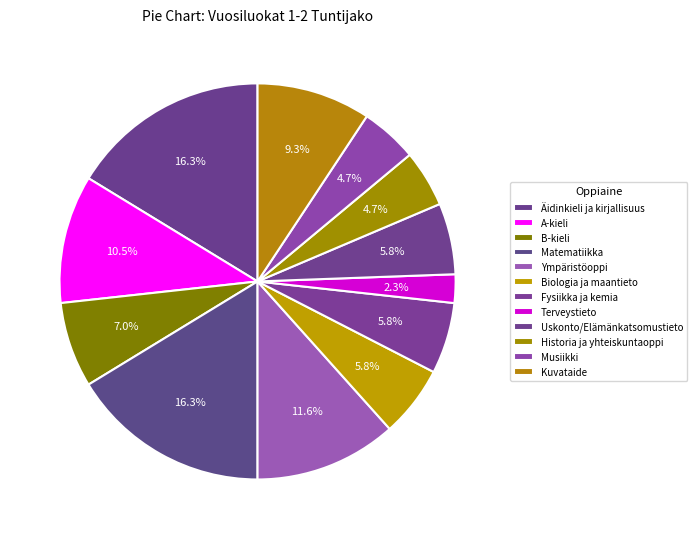

How many slices are in this pie chart?

12